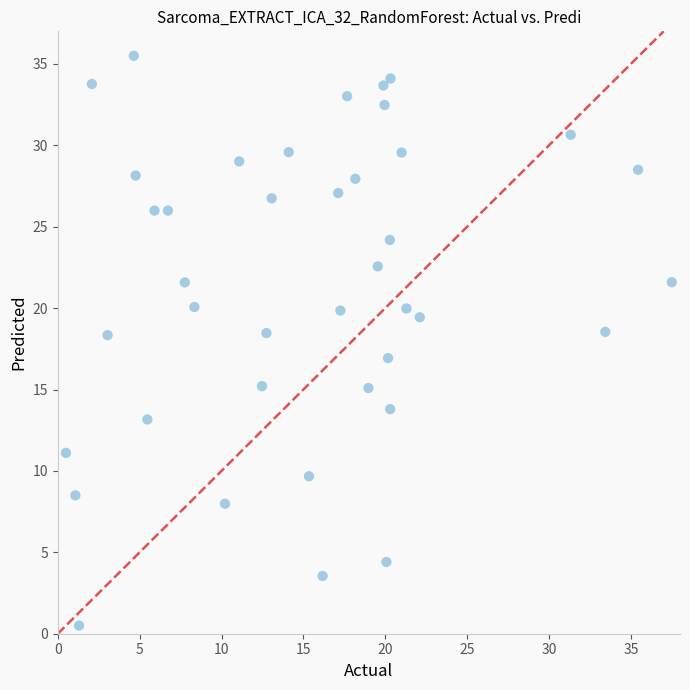

What is the range of Y values (max minus min)?

35.0